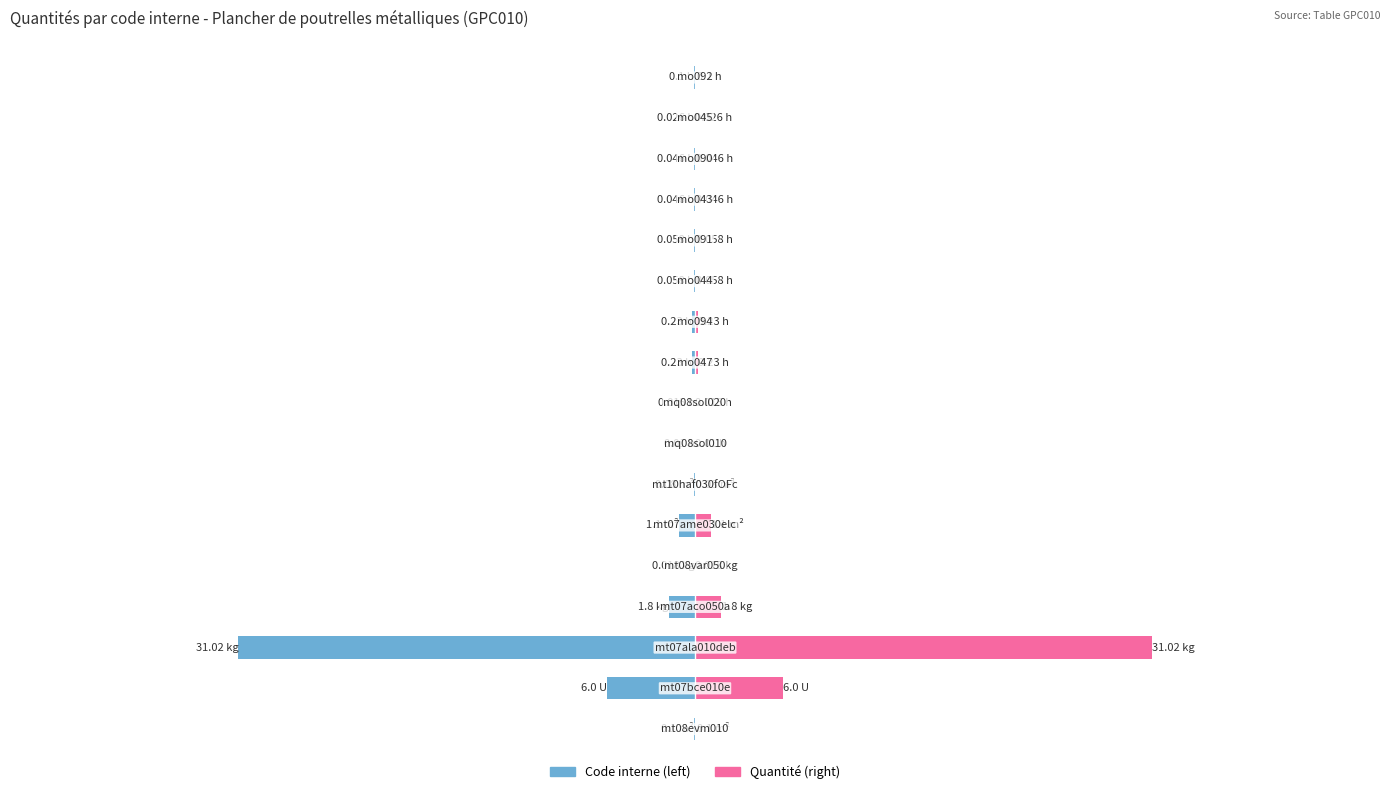

Between 10 and 15, which is larger?

15